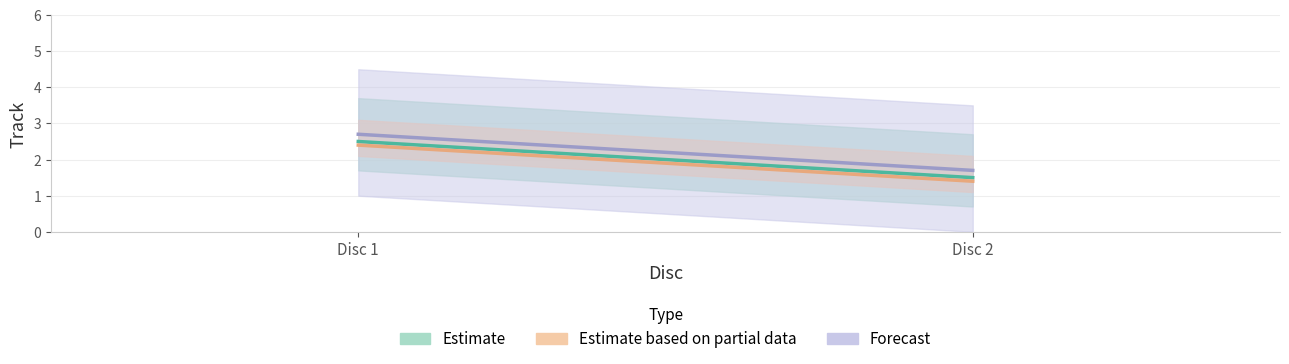

What is the total value across all series at Disc 1?

7.6